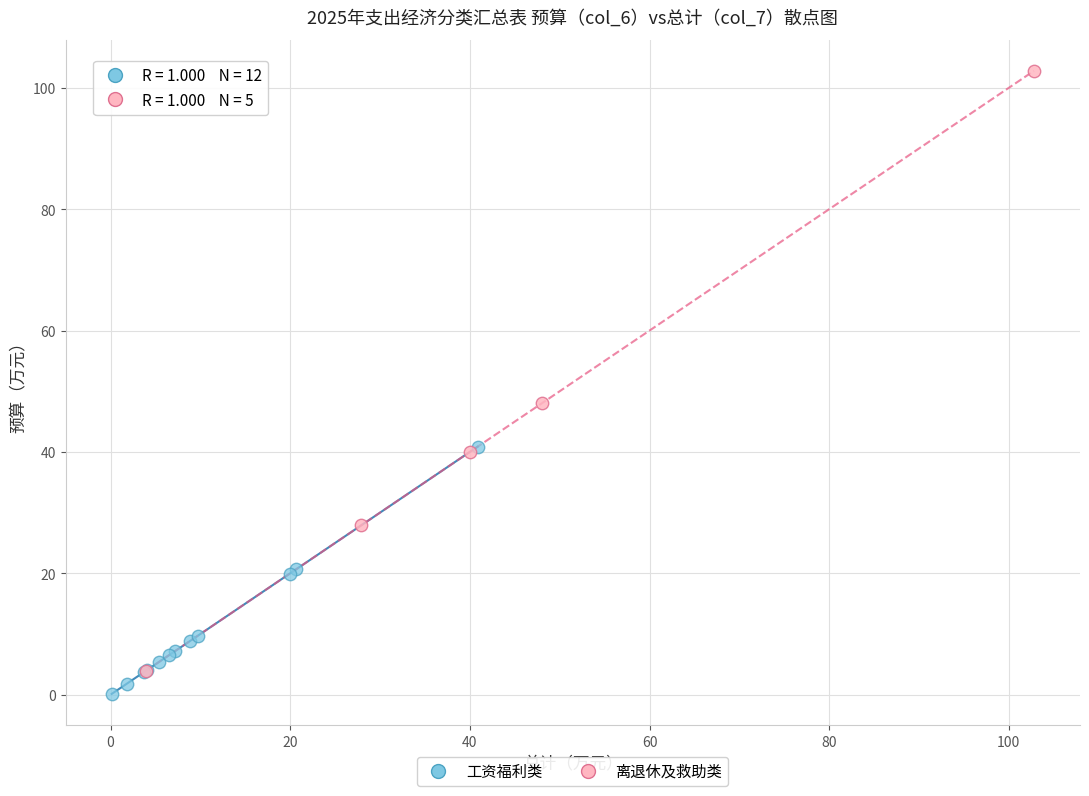

Which series contains the highest Y value?

离退休及救助类